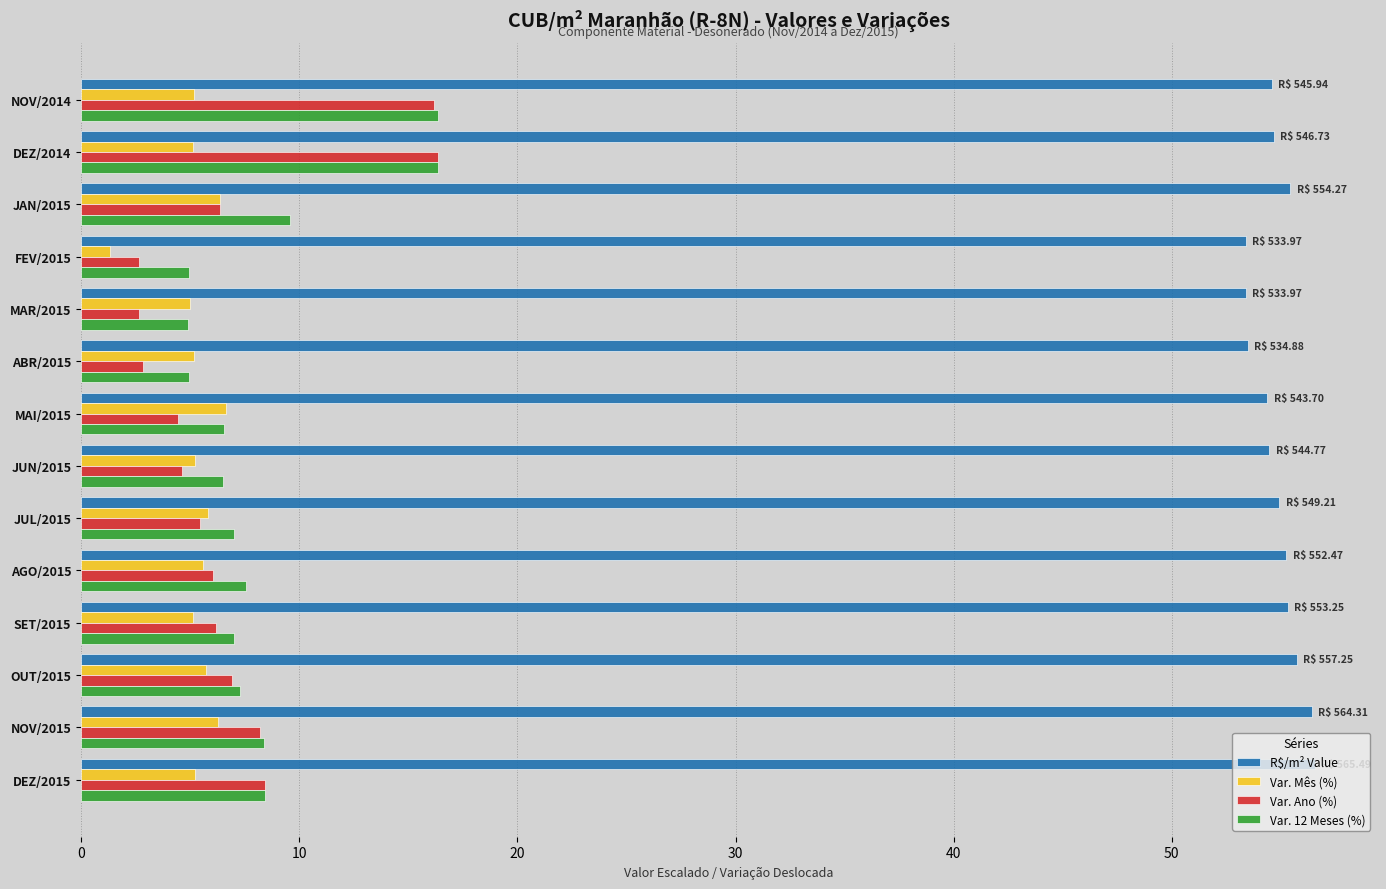

What is the sum of all R$/m² Value values?

768.0